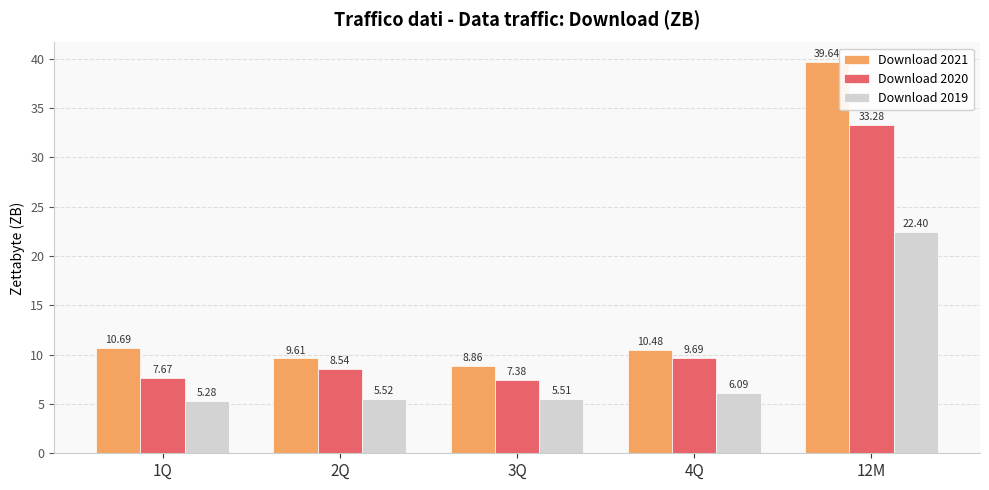

Is it true that Download 2019 equals 7.7 at 2Q?

False